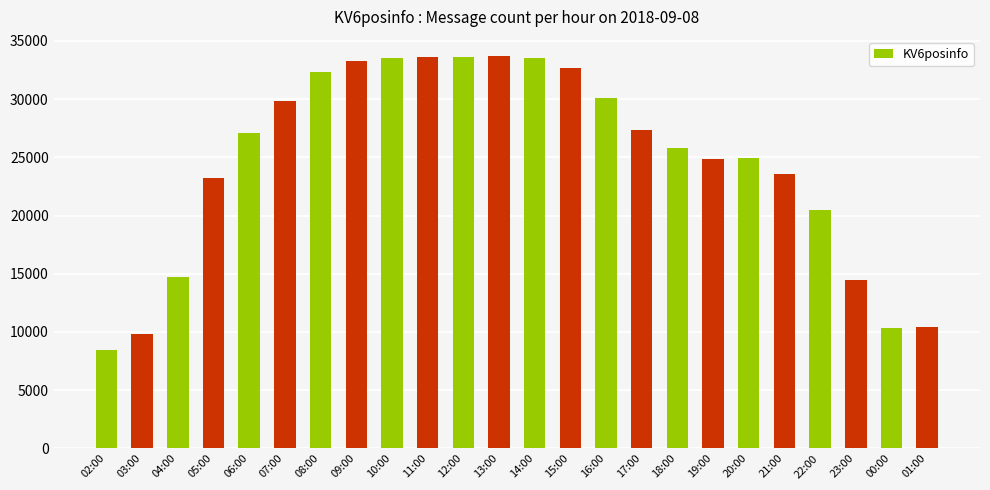

What is the difference between the values at 23:00 and 12:00?

19175